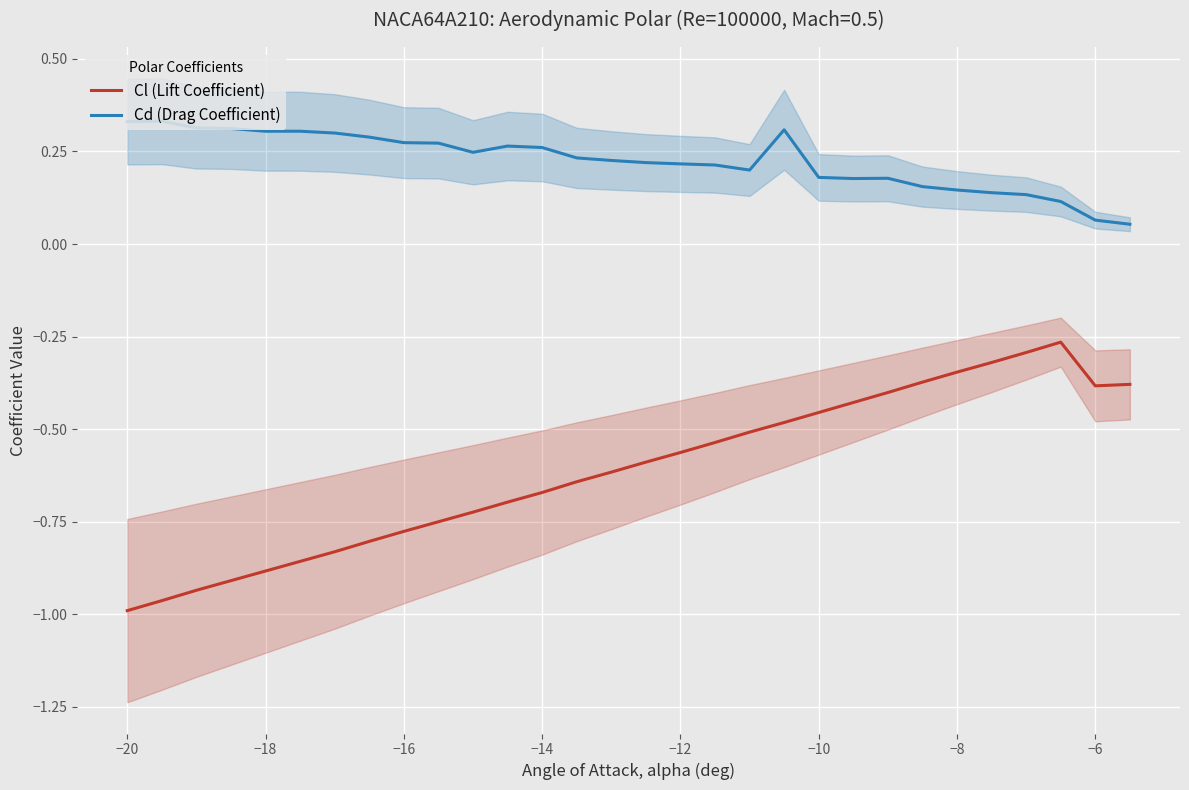

True or false: Cd (Drag Coefficient) and Cl (Lift Coefficient) intersect in this chart.

False